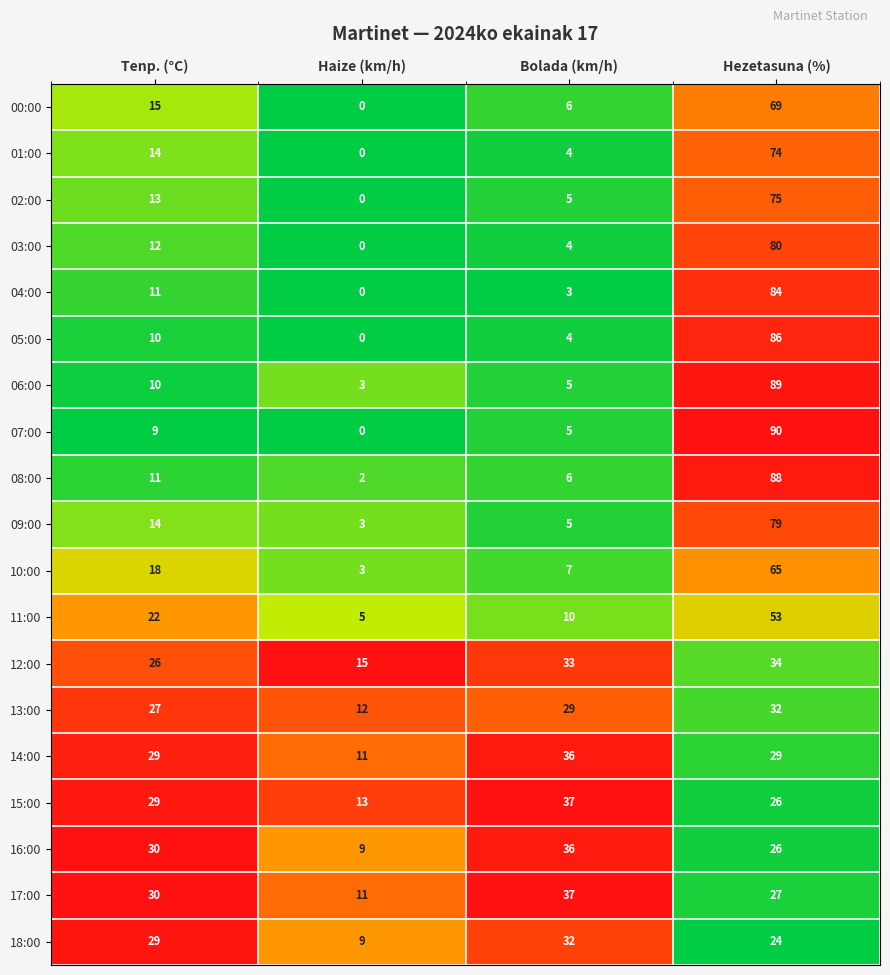

How many data points does each series have?

4